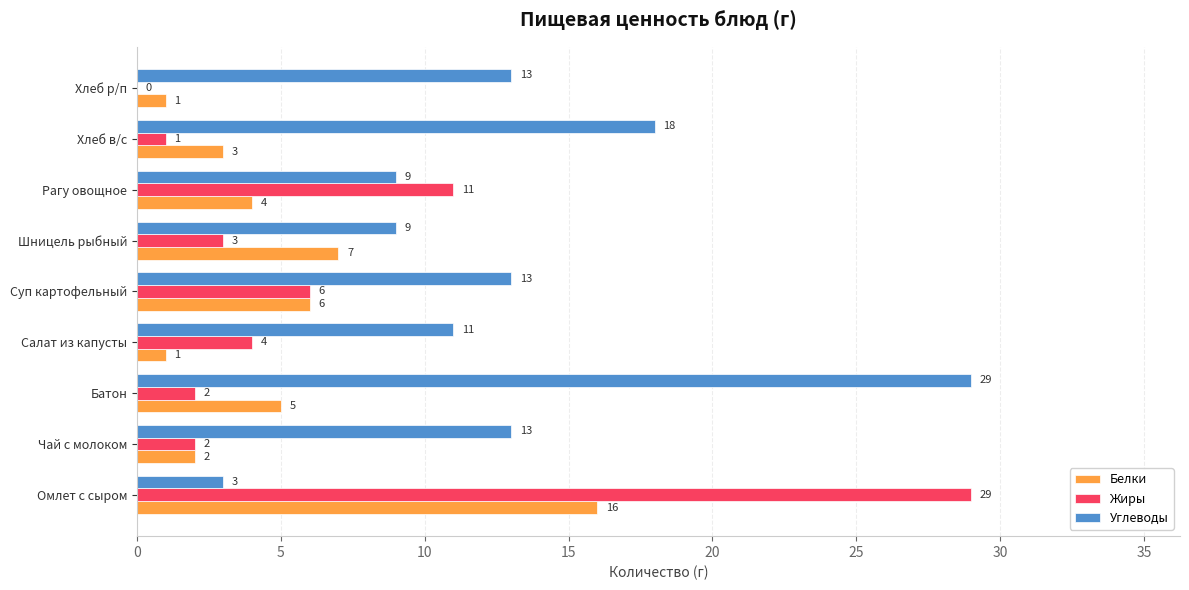

What is the sum of all Углеводы values?

118